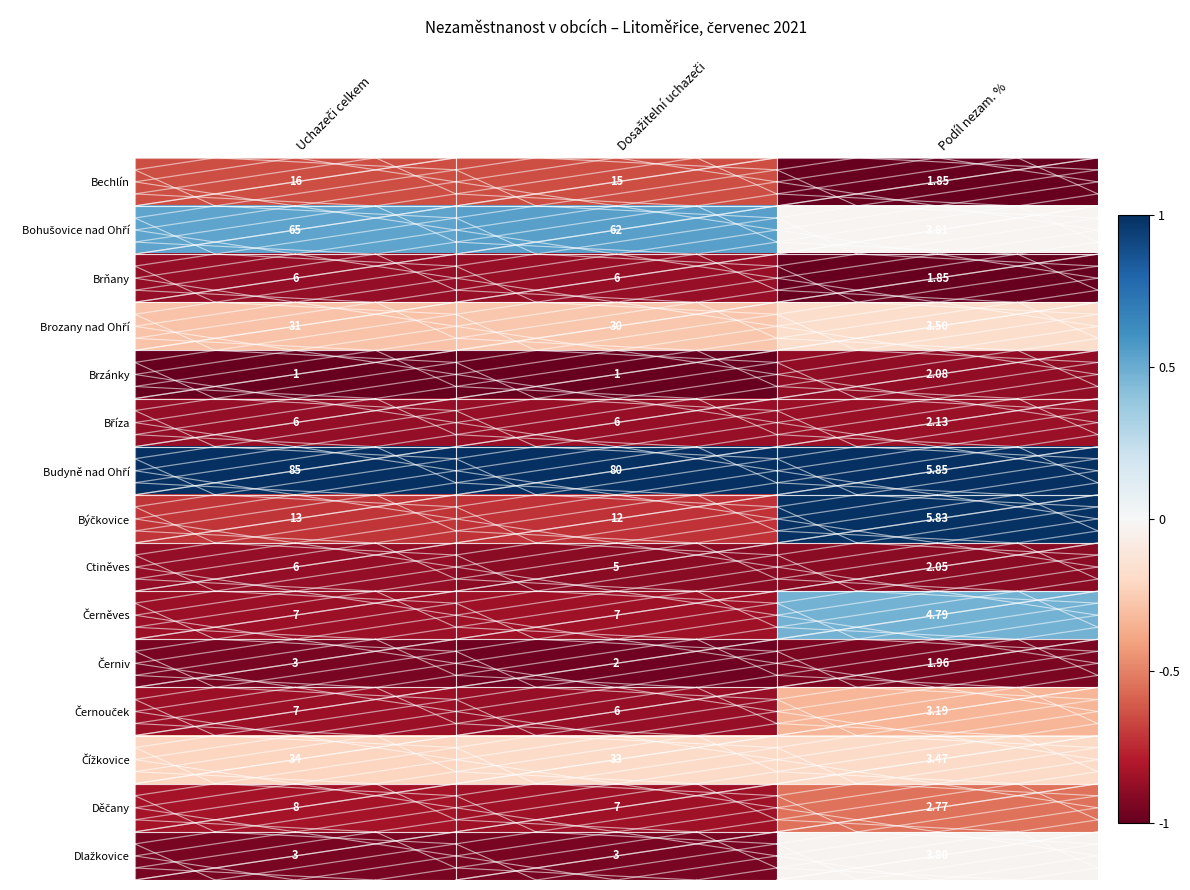

Which category has the lowest value in the Brňany series?

Podíl nezam. %